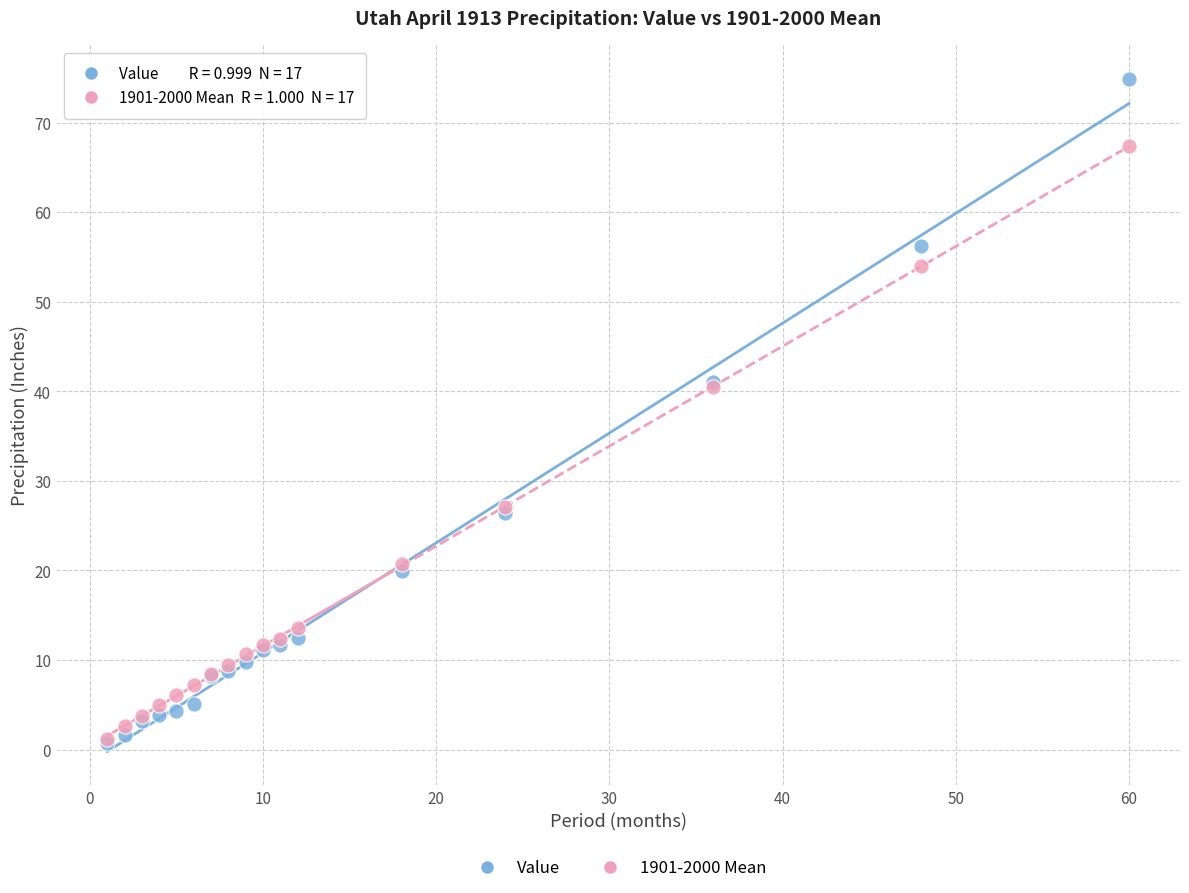

What are all the series names shown in the legend?

Value, 1901-2000 Mean